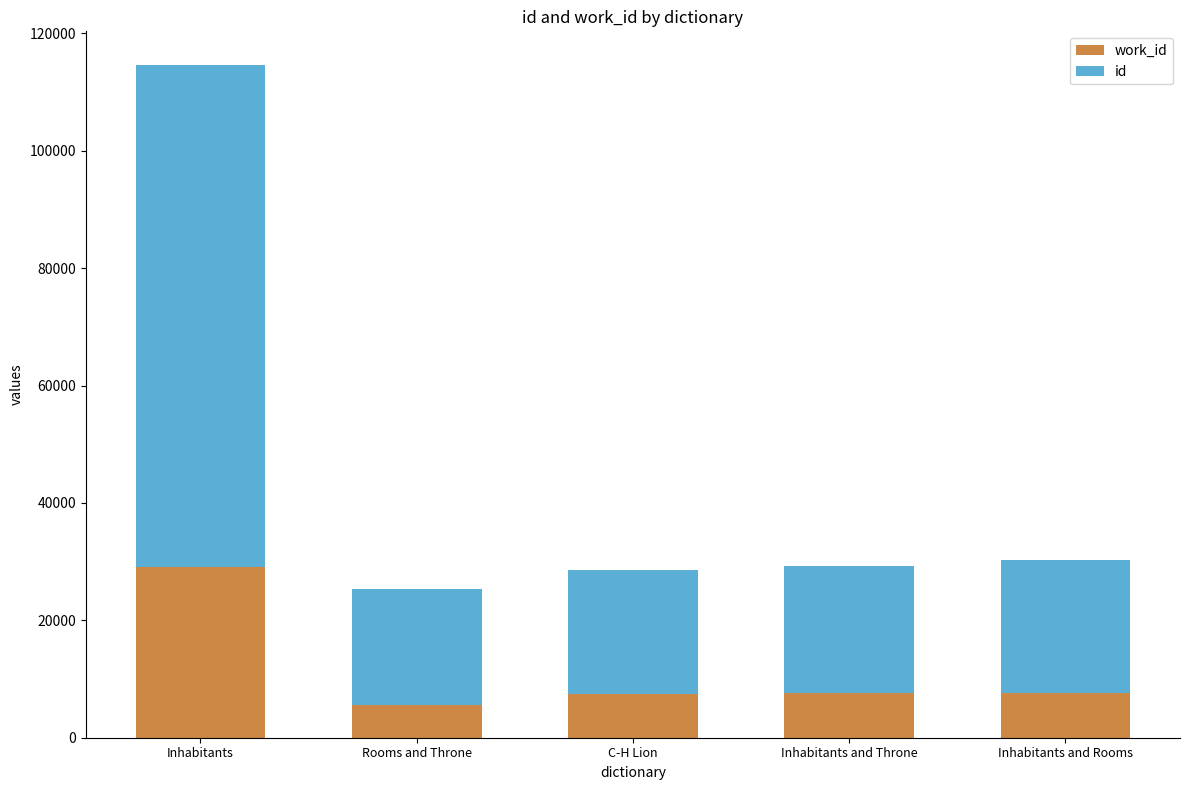

What is the total value across all series at Rooms and Throne?

25258